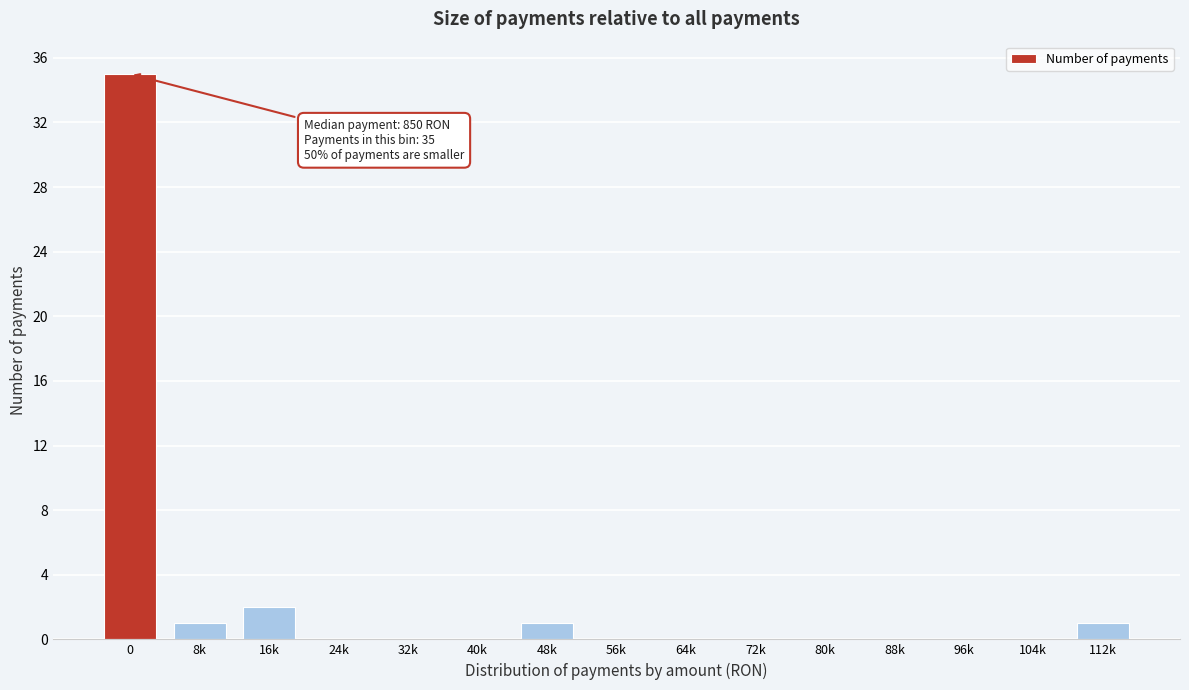

Reading left to right, extract all data points from this chart.

0=35	8k=1	16k=2	24k=0	32k=0	40k=0	48k=1	56k=0	64k=0	72k=0	80k=0	88k=0	96k=0	104k=0	112k=1